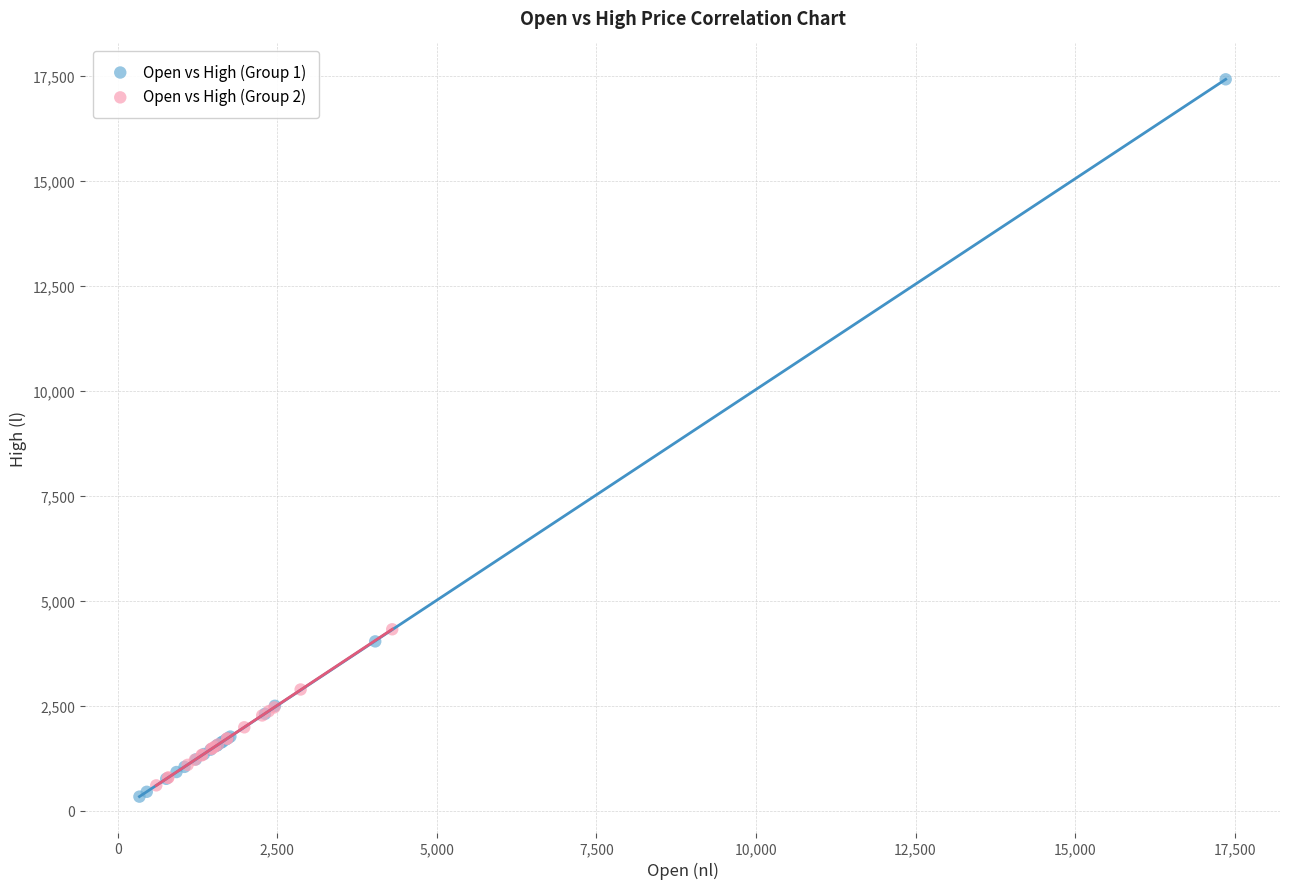

Which series has the largest Y range (max minus min)?

Open vs High (Group 1)